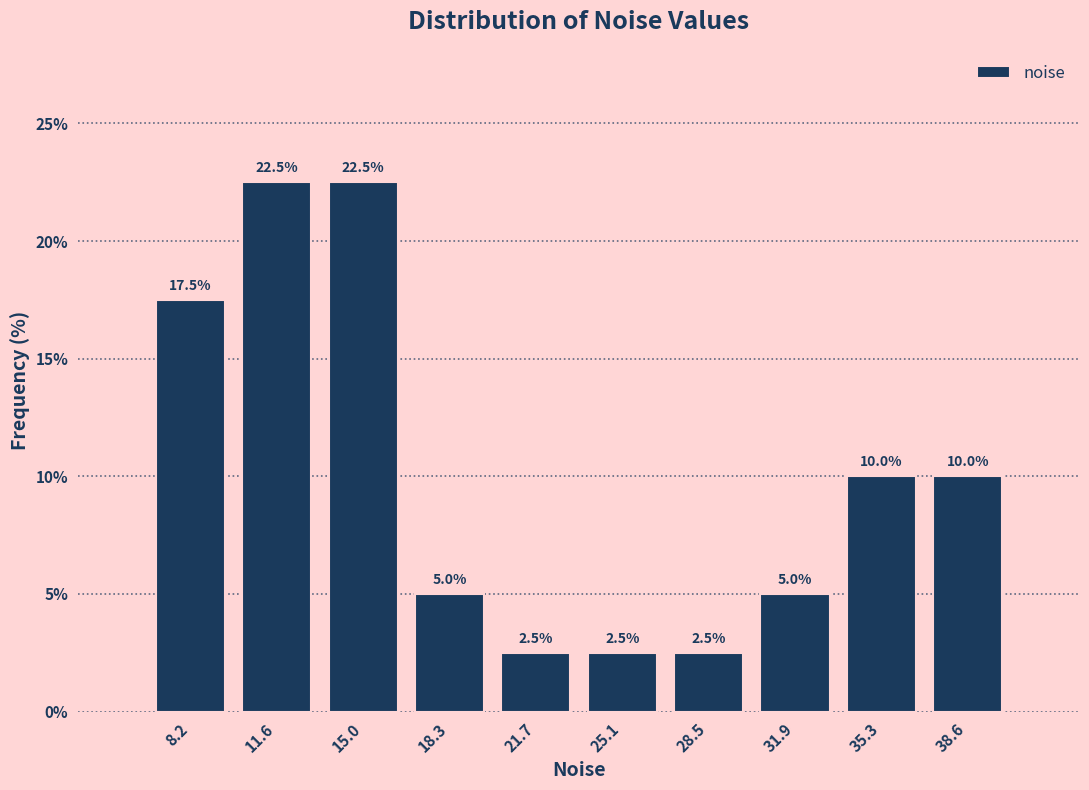

Reading left to right, transcribe this chart: for each bar, give the range it covers on the x-axis and its height. The bar edges are not printed on the chart, so give them approximately, as read against the axis.

6.5 to 10.0: 17.5
10.0 to 13.5: 22.5
13.5 to 16.5: 22.5
16.5 to 20.0: 5.0
20.0 to 23.5: 2.5
23.5 to 27.0: 2.5
27.0 to 30.0: 2.5
30.0 to 33.5: 5.0
33.5 to 37.0: 10.0
37.0 to 40.5: 10.0